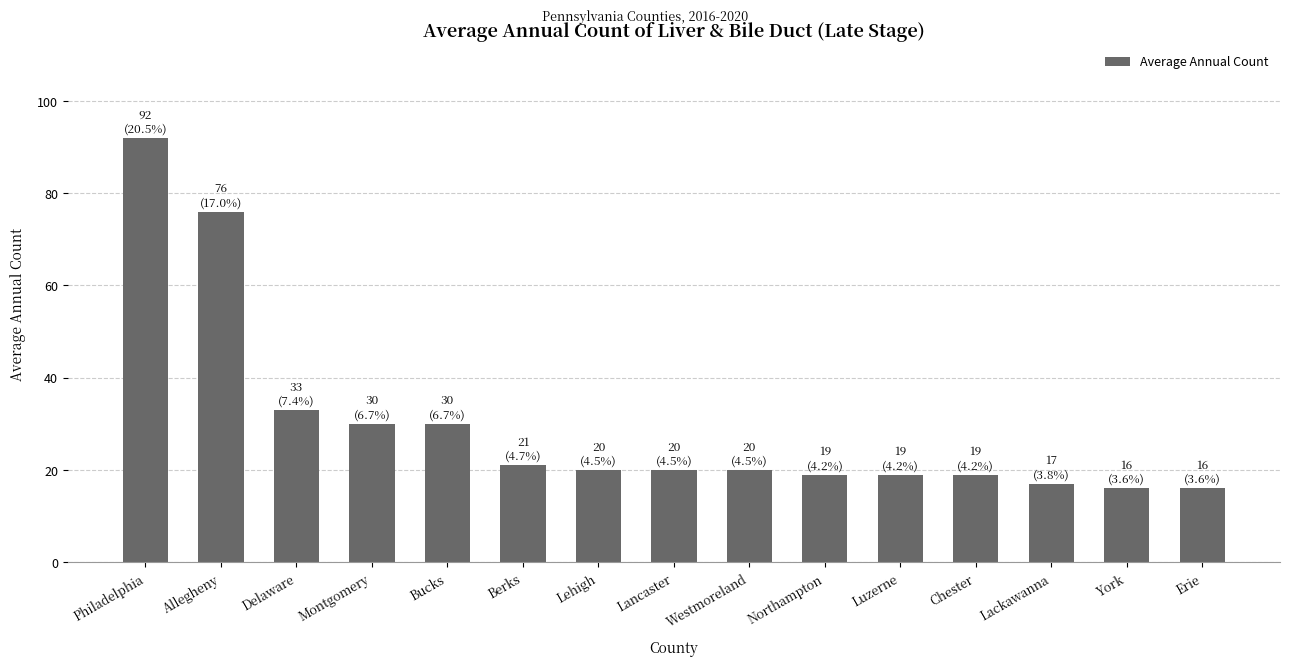

Between Northampton and York, which is larger?

Northampton